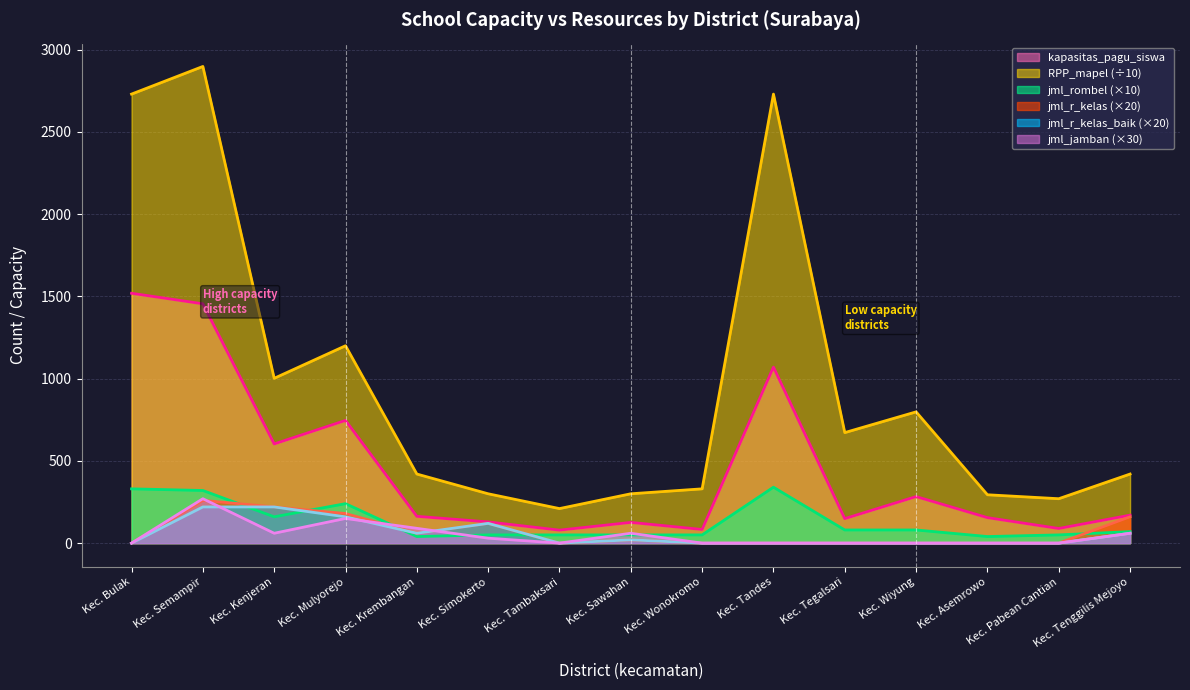

True or false: jml_r_kelas_baik and jml_r_kelas intersect in this chart.

False